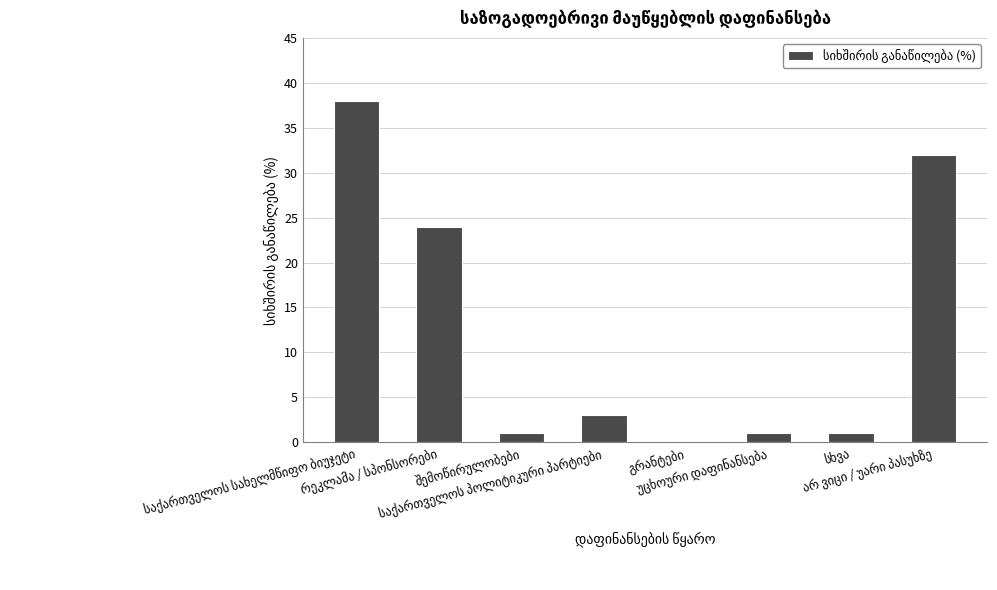

What is the greatest value displayed?

38